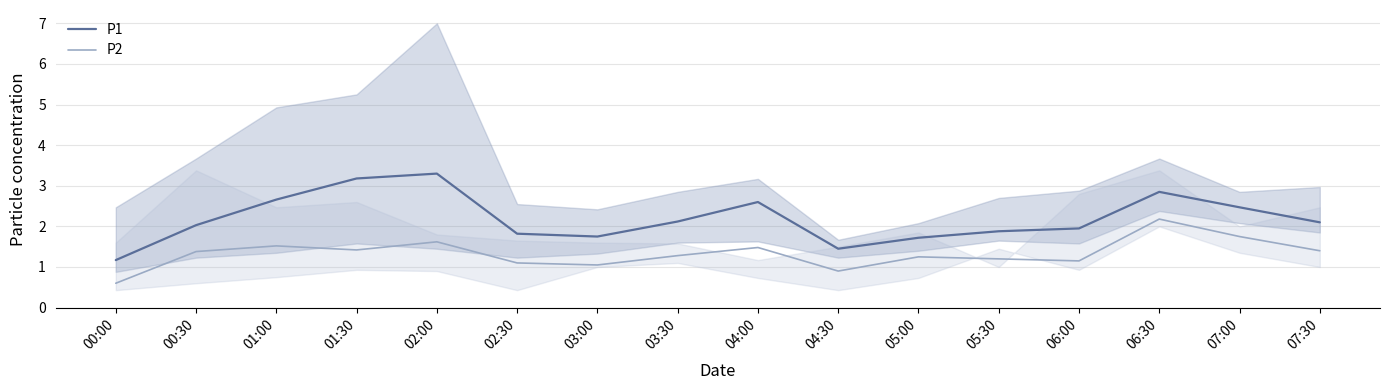

Between 07:30 and 03:30, which is larger?

03:30